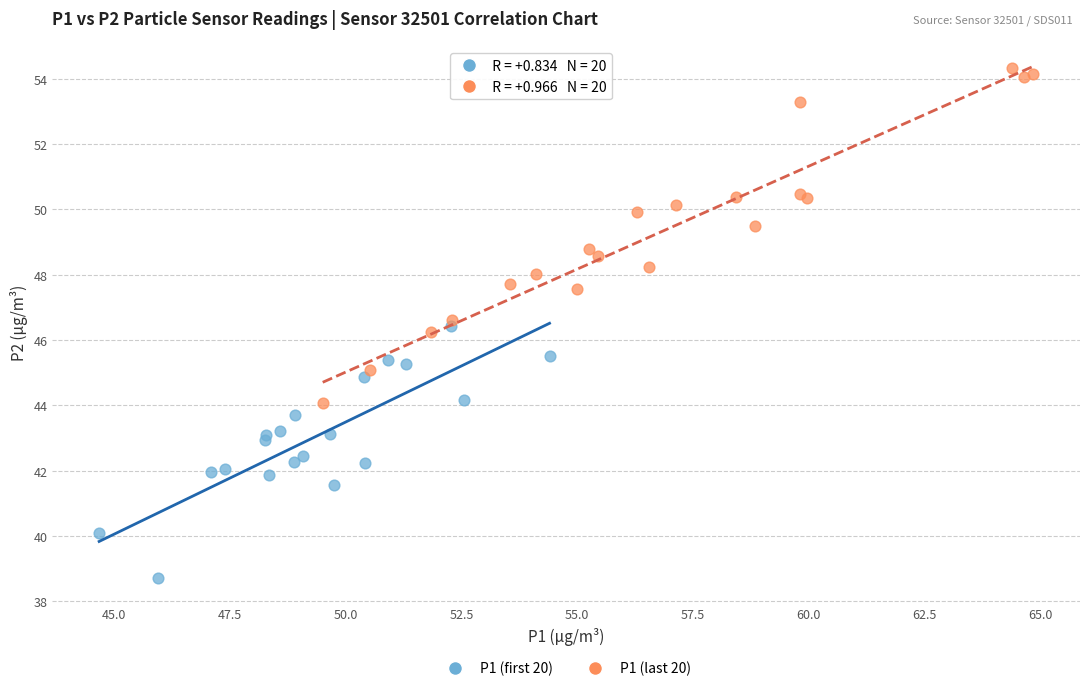

Which series reaches the minimum Y coordinate?

P1 (first 20)